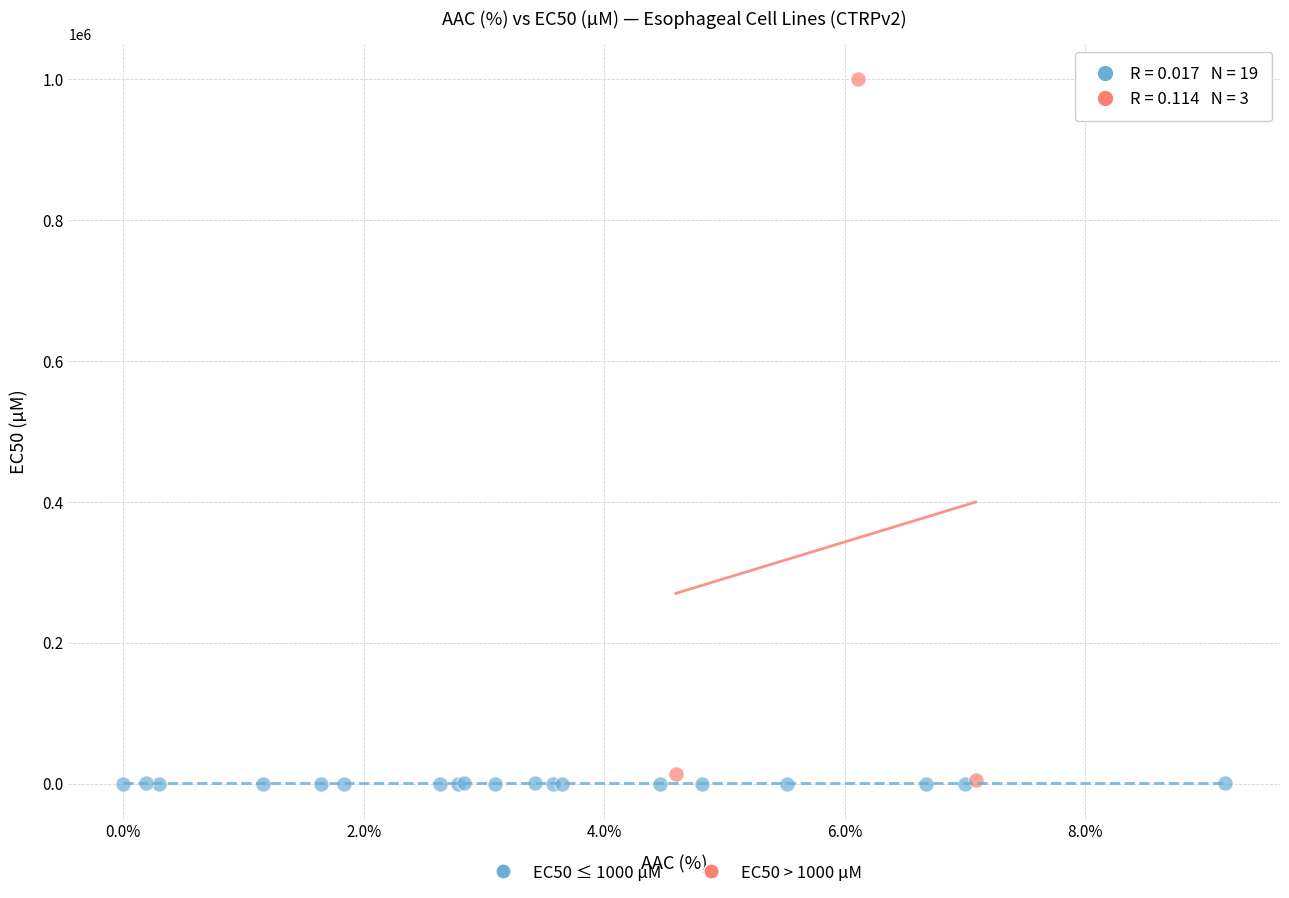

Which series reaches the maximum Y coordinate?

EC50 > 1000 µM